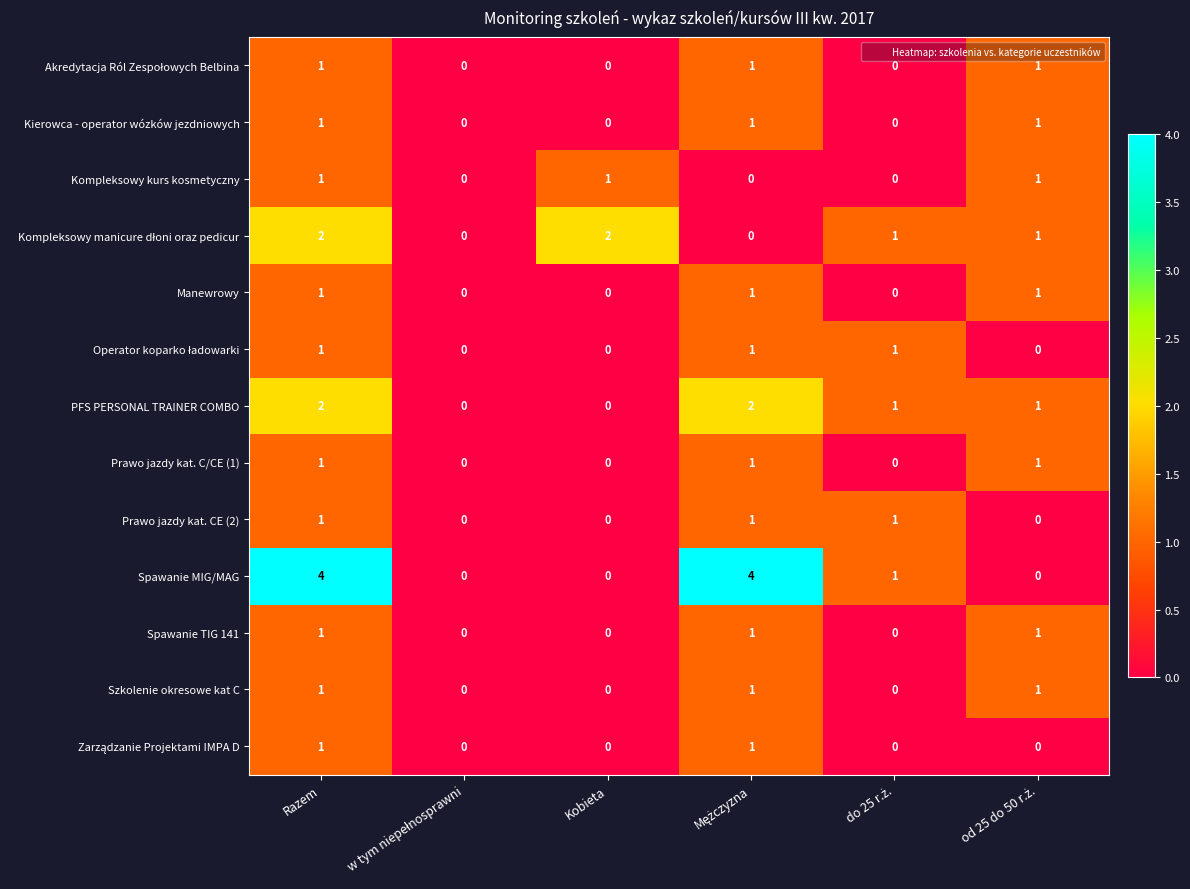

Count the number of data series in this chart.

13